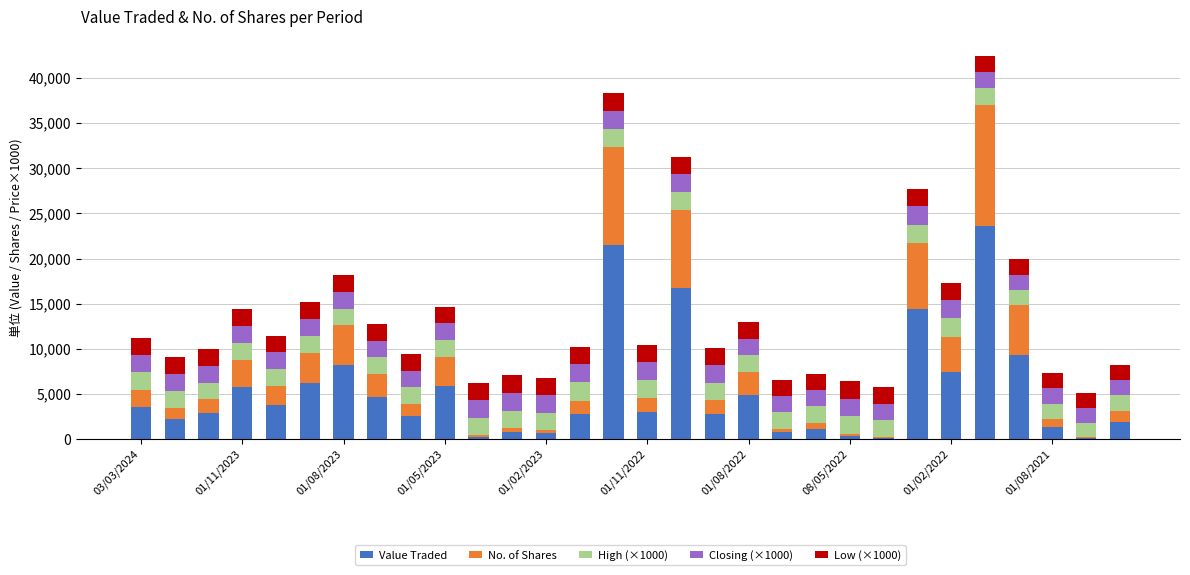

What are all the series names shown in the legend?

Value Traded, No. of Shares, High (×1000), Closing (×1000), Low (×1000)